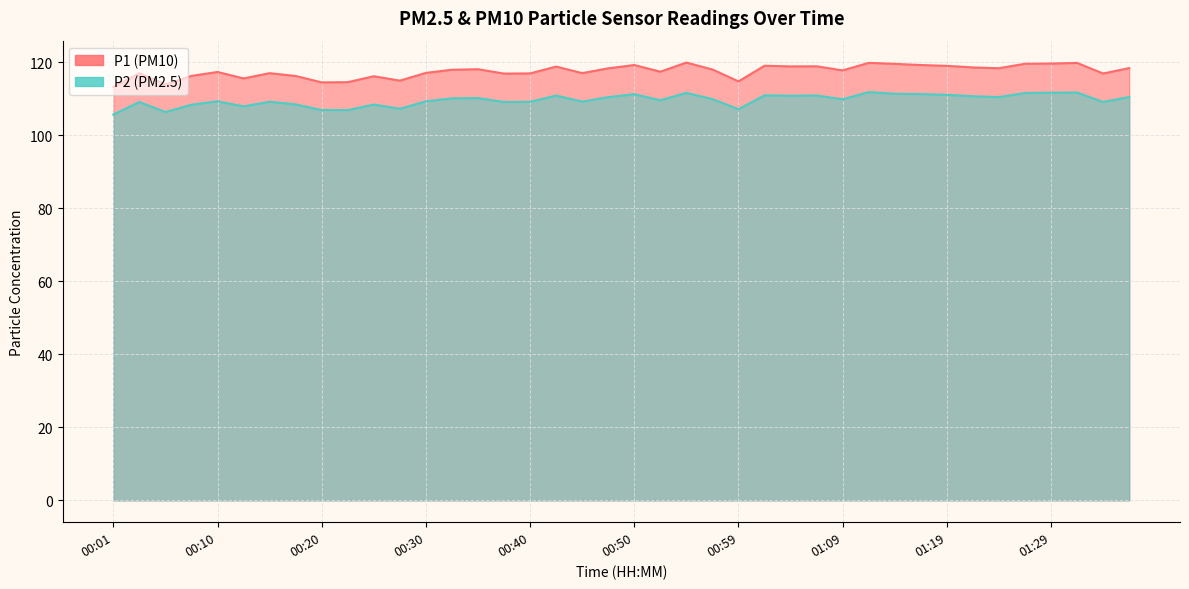

What are all the series names shown in the legend?

P1, P2